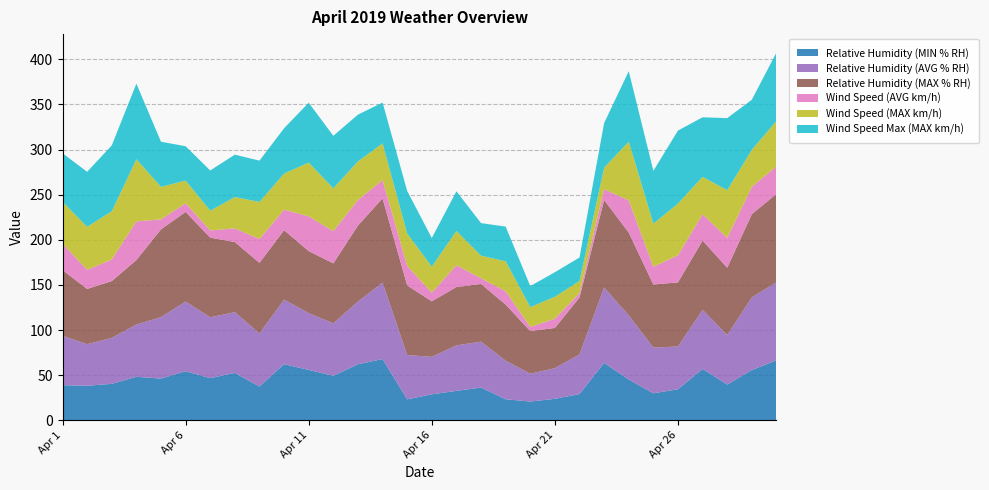

Reading left to right, what are all the values shown in this chart?

Relative Humidity (MIN % RH): 39.0	38.4	40.5	48.3	46.3	54.5	46.8	52.6	37.5	62.3	55.9	49.4	62.2	67.9	23.3	28.9	32.7	36.4	23.4	20.9	23.9	29.2	63.7	45.3	30.0	34.5	57.0	39.7	55.8	66.6
Relative Humidity (AVG % RH): 54.7	46.0	50.9	57.9	68.1	77.1	67.4	67.3	58.8	71.5	62.9	58.1	69.4	84.7	49.1	41.5	50.4	50.8	42.7	30.8	34.0	43.9	83.5	71.1	50.6	47.4	65.4	54.9	80.5	86.4
Relative Humidity (MAX % RH): 72.8	61.2	62.9	71.4	97.2	99.3	88.2	77.6	78.2	76.9	68.7	66.4	84.2	93.3	77.1	61.5	64.6	63.9	62.2	47.2	44.5	63.1	96.9	91.6	69.9	71.0	76.8	74.5	92.1	97.9
Wind Speed (AVG km/h): 29.2	21.2	23.9	42.8	11.0	9.6	8.0	15.2	26.3	22.7	38.5	35.6	28.3	20.3	21.6	9.5	24.1	6.4	14.7	4.6	10.2	4.8	12.0	35.6	19.6	30.1	29.1	33.1	30.2	30.5
Wind Speed (MAX km/h): 46.5	47.6	53.4	68.8	36.1	25.1	21.9	34.7	41.1	40.0	59.5	47.5	42.7	40.7	35.8	28.9	38.0	25.0	33.2	22.0	24.4	13.4	23.9	65.1	47.8	57.2	41.5	52.7	41.1	50.2
Wind Speed Max (MAX km/h): 53.7	61.0	72.9	83.7	49.9	38.1	44.5	47.0	45.7	50.2	66.3	58.1	51.8	45.2	47.1	31.7	43.9	36.1	38.4	23.3	27.1	26.0	49.4	78.0	58.5	80.8	65.9	79.8	55.4	75.9